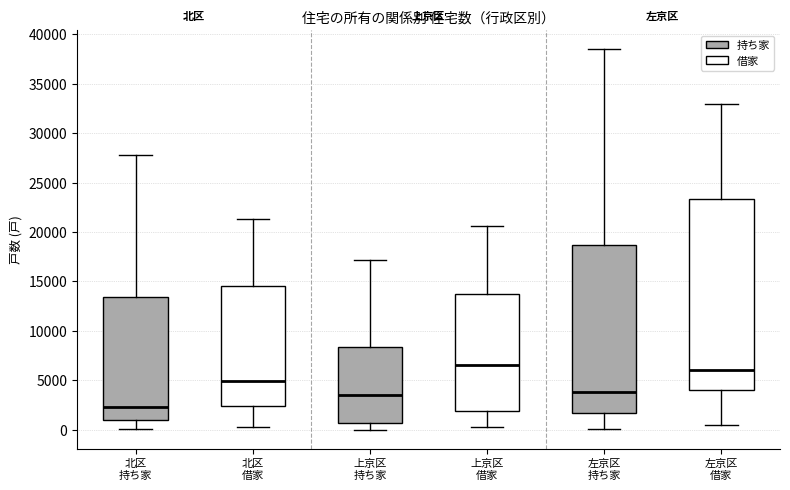

Which box is the tallest, from its lower edge to its upper edge?

左京区 借家